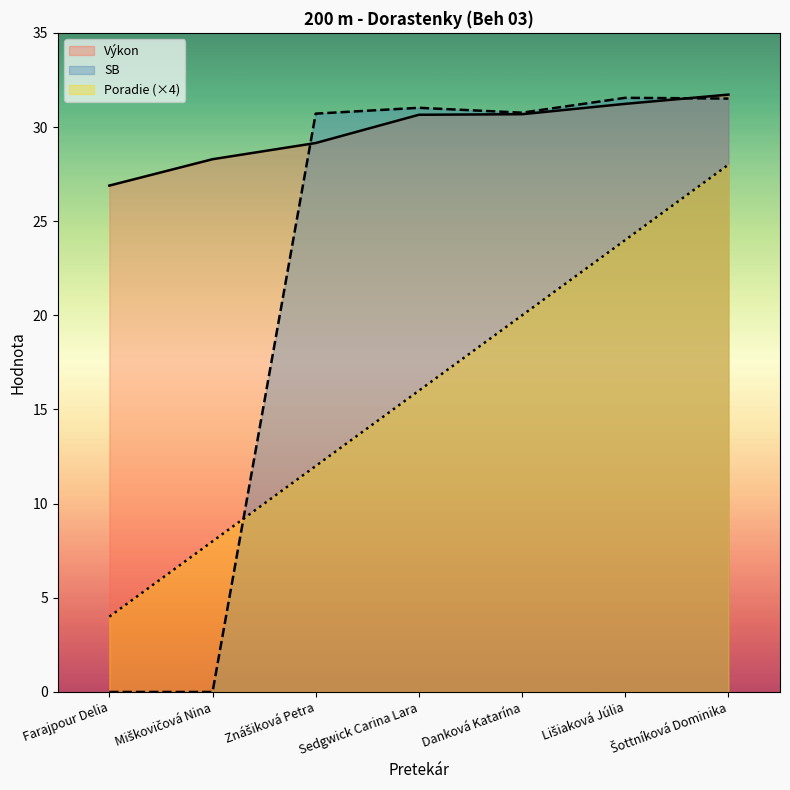

Rank the series by their average value, from lowest to highest.

Poradie (×4), SB, Výkon